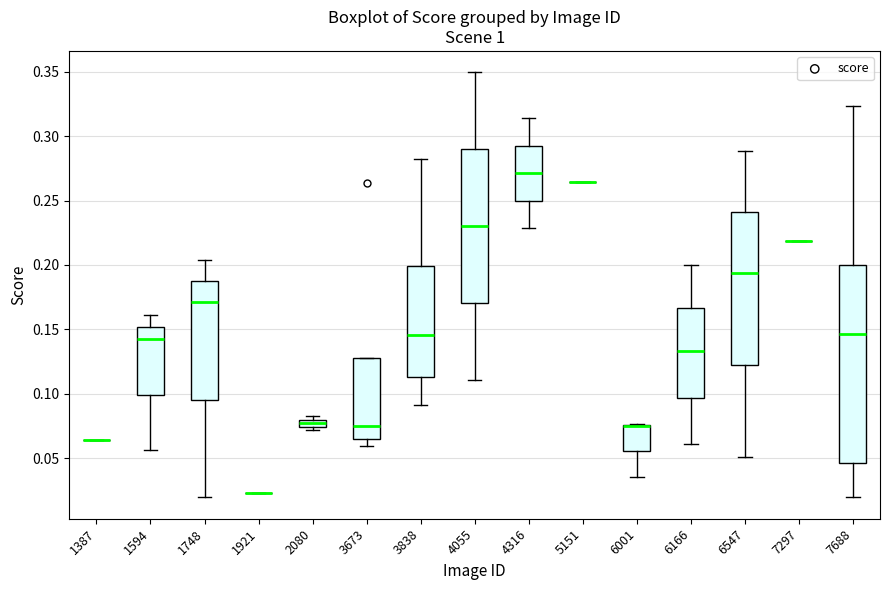

Which box is the tallest, from its lower edge to its upper edge?

7688